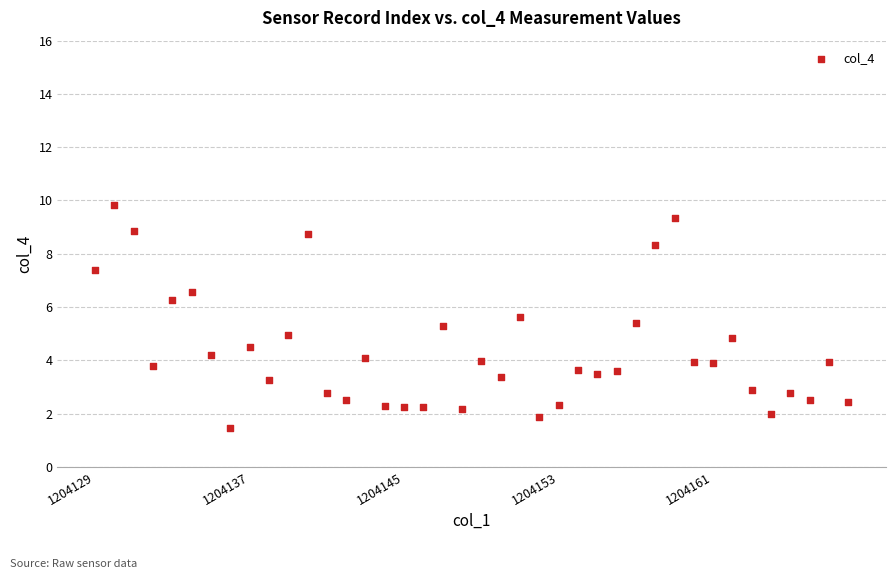

What is the range of Y values (max minus min)?

8.4